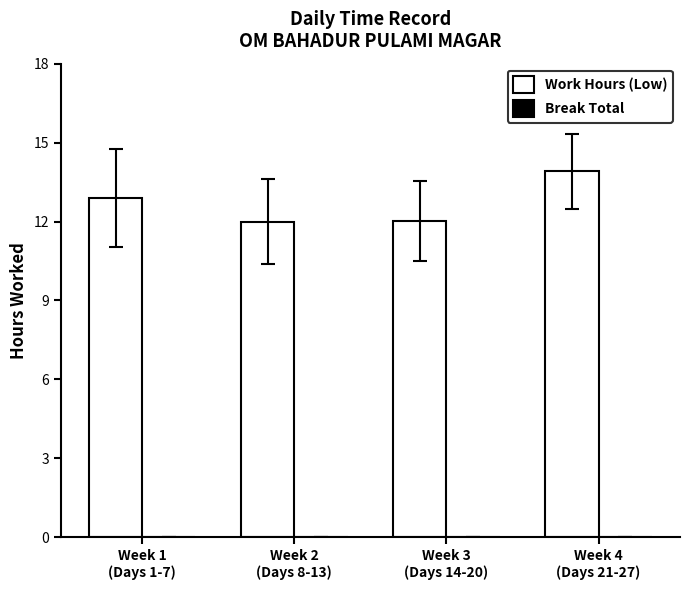

What is the sum of all values?

50.8